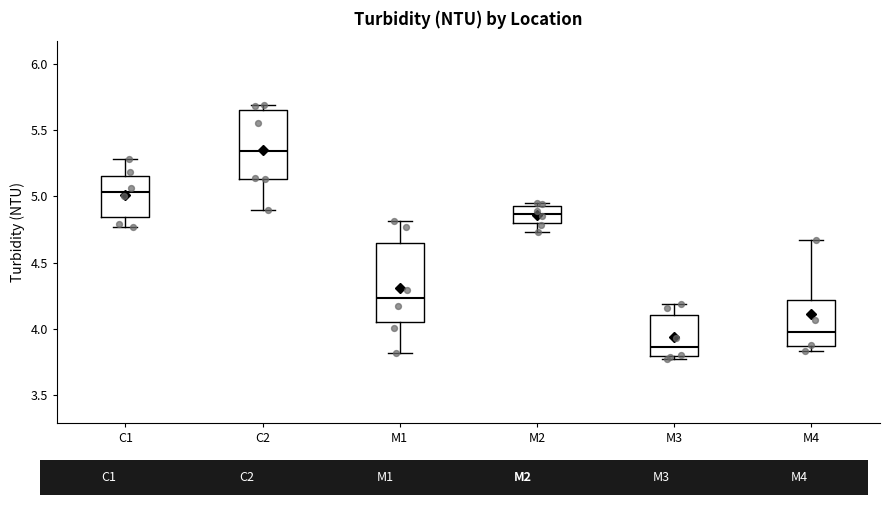

Reading left to right, read every box against the y-axis: the position of its median line, the range the box covers, and the ends of its whiskers. The values are not printed on the chart, so give them approximately, as read against the axis.

C1: median 5.05, box 4.85 to 5.15, whiskers 4.75 to 5.30
C2: median 5.35, box 5.15 to 5.65, whiskers 4.90 to 5.70
M1: median 4.25, box 4.05 to 4.65, whiskers 3.80 to 4.80
M2: median 4.85, box 4.80 to 4.95, whiskers 4.75 to 4.95 (just above the box's upper edge)
M3: median 3.85, box 3.80 to 4.10, whiskers 3.75 to 4.20
M4: median 4.00, box 3.85 to 4.20, whiskers 3.85 (just below the box's lower edge) to 4.65